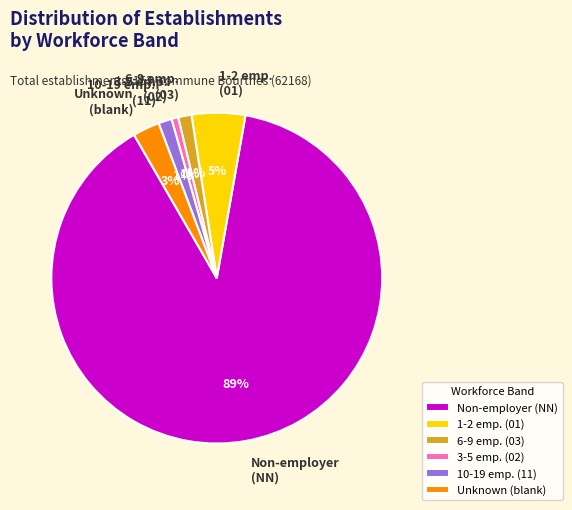

Between 1-2 emp. (01) and Unknown (blank), which is larger?

1-2 emp. (01)